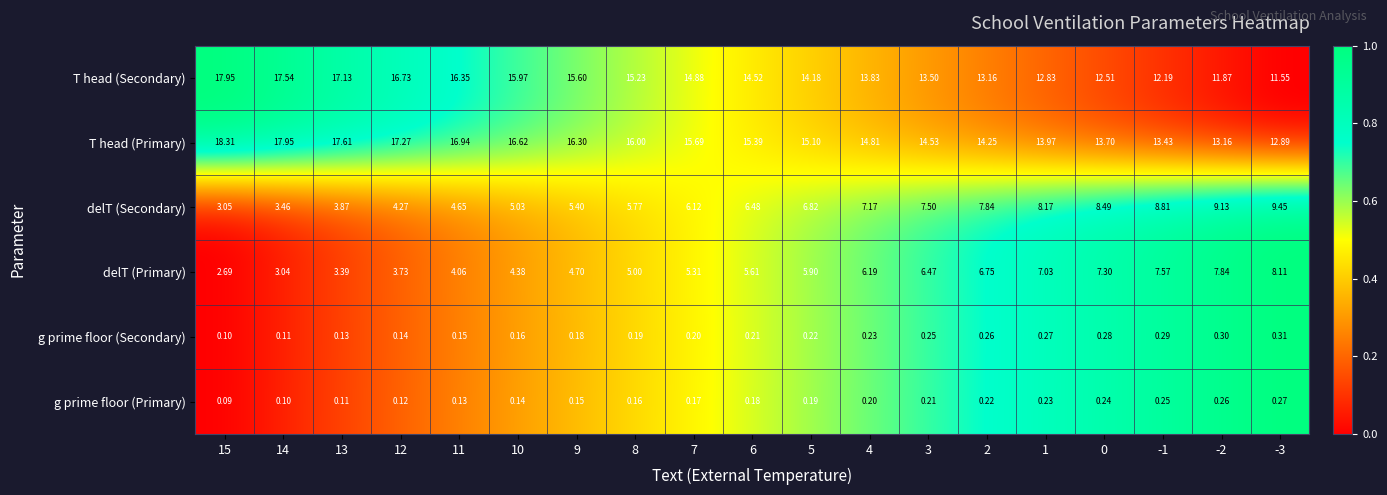

Which series has the largest total across all categories?

T head (Primary)